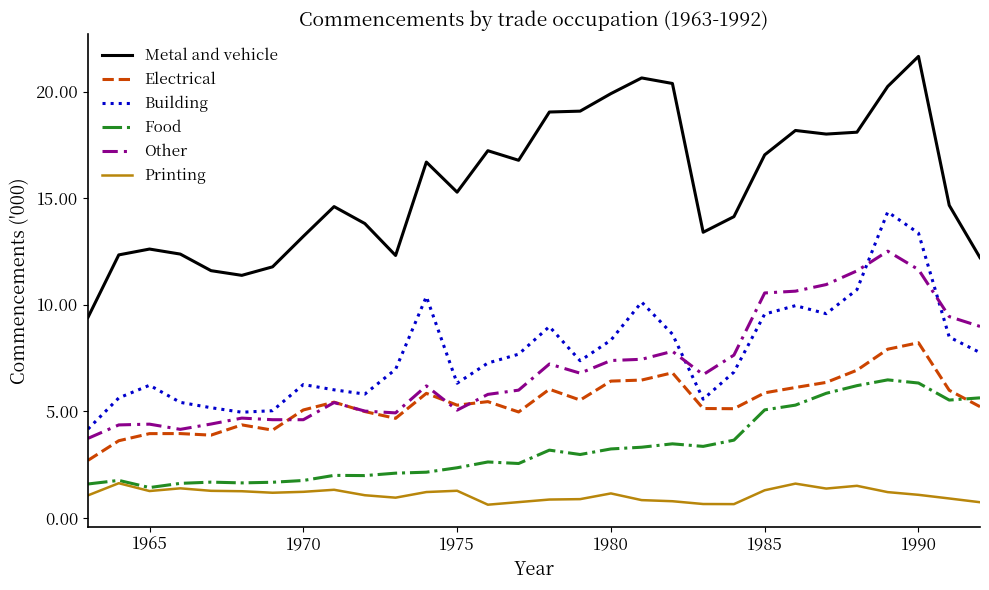

List the series in order of their peak value, lowest first.

Printing, Food, Electrical, Other, Building, Metal and vehicle